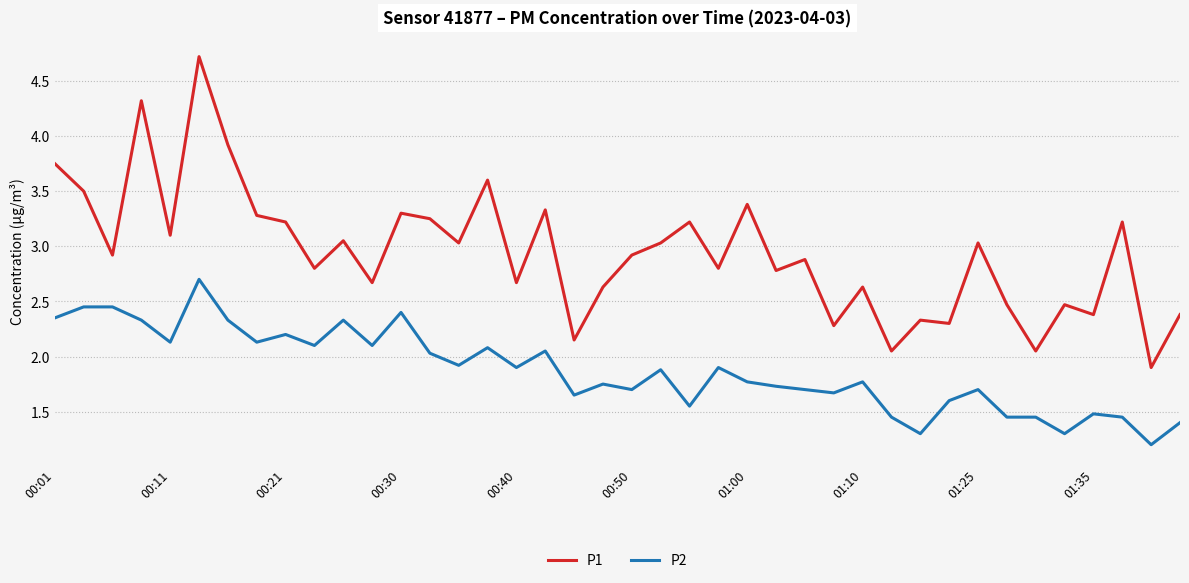

Which series has the widest spread of values?

P1